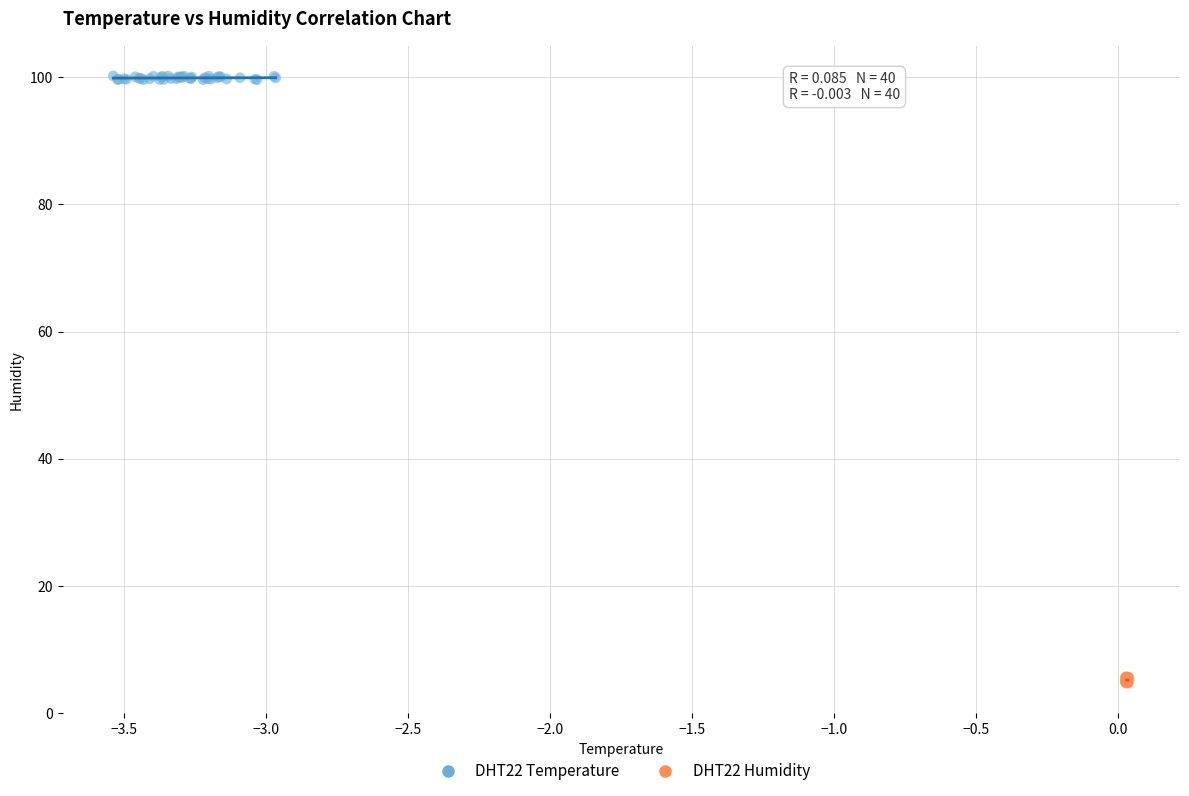

Which series has the widest spread of Y values?

DHT22 Humidity